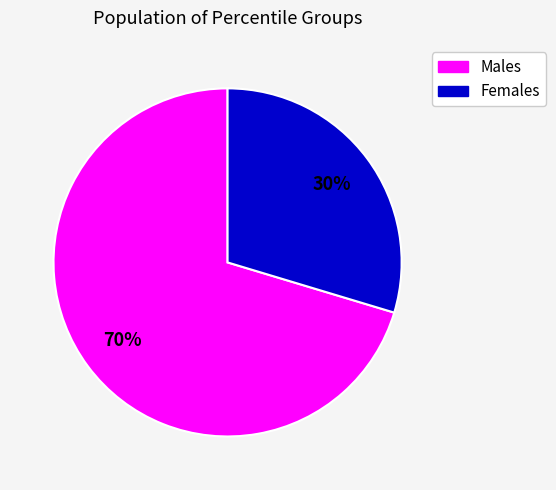

Approximately how many times larger is the value at Females compared to Males?

0.4